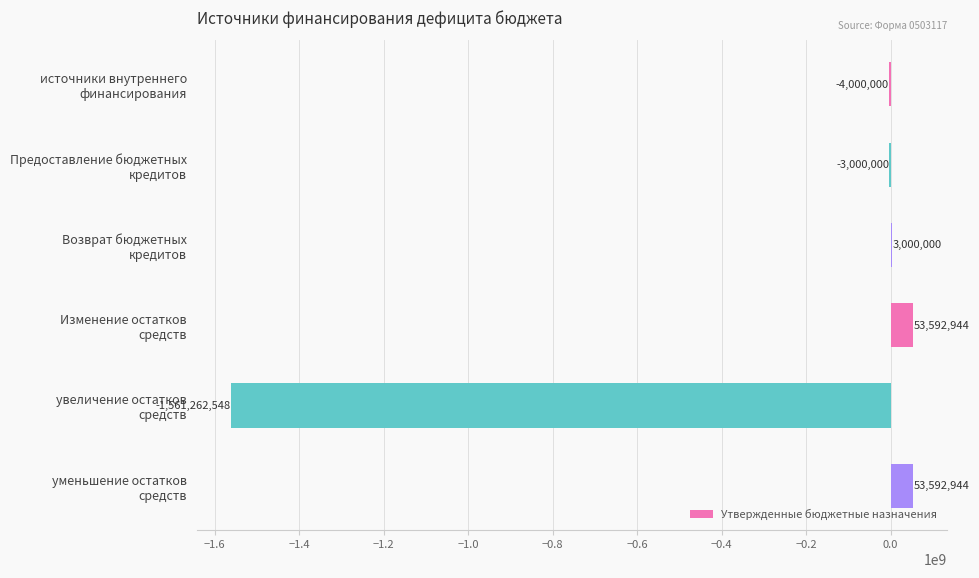

What is the maximum value shown in the chart?

53592944.3